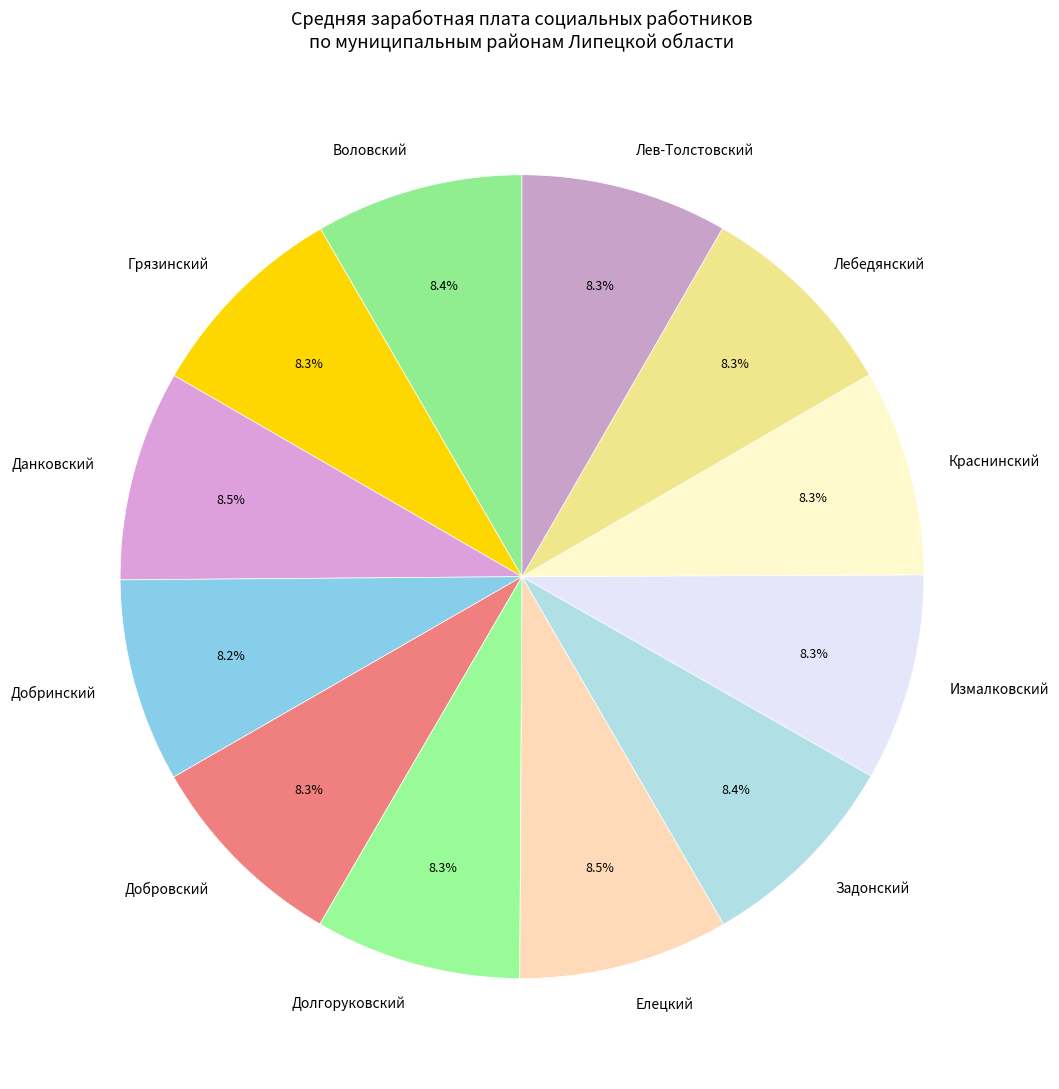

Does Добринский represent more than half of the total?

No